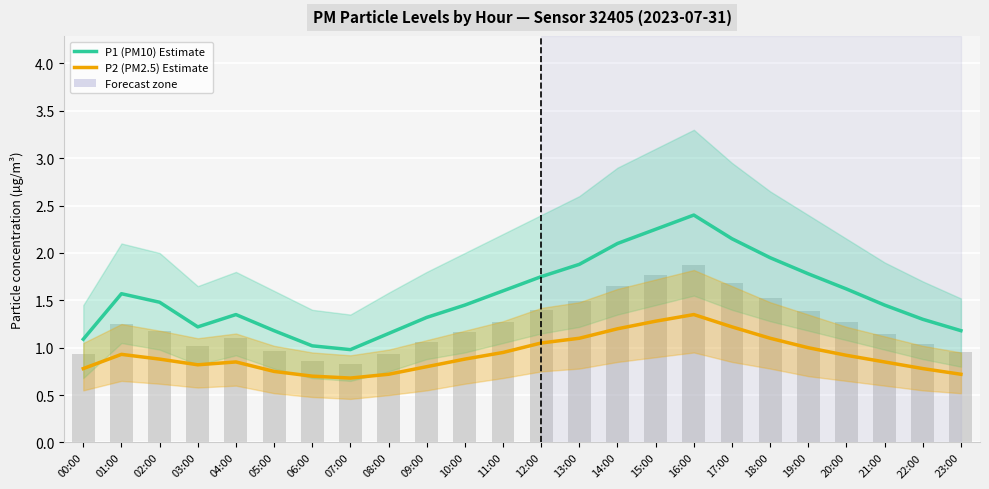

What is the difference between the second highest and minimum values in the P1 (PM10) series?

1.3